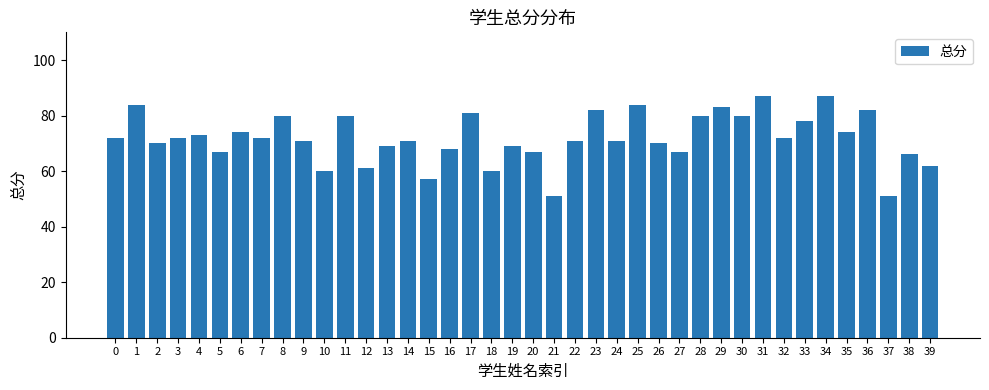

Are the bars grouped side by side (vs. stacked)?

No